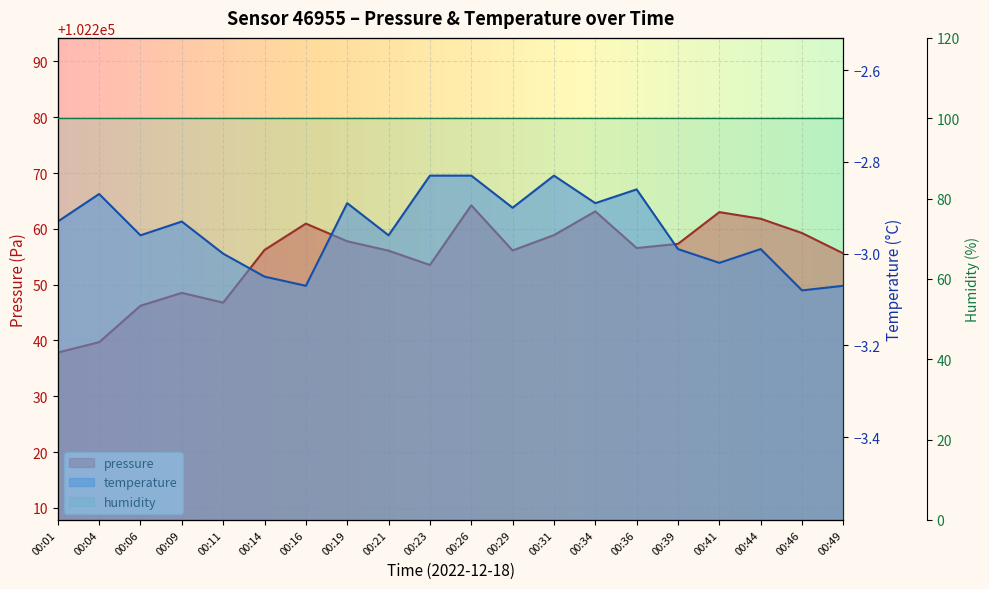

What is the smallest value displayed?

-3.1